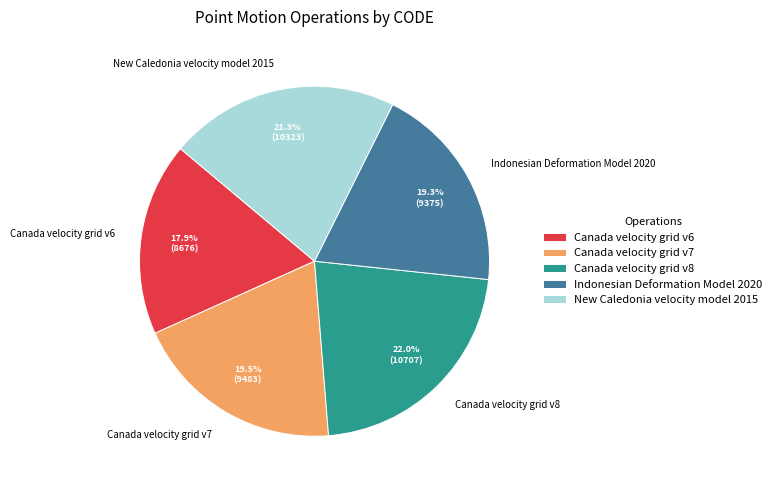

To the nearest percent, what percentage of the pie is Canada velocity grid v8?

22%